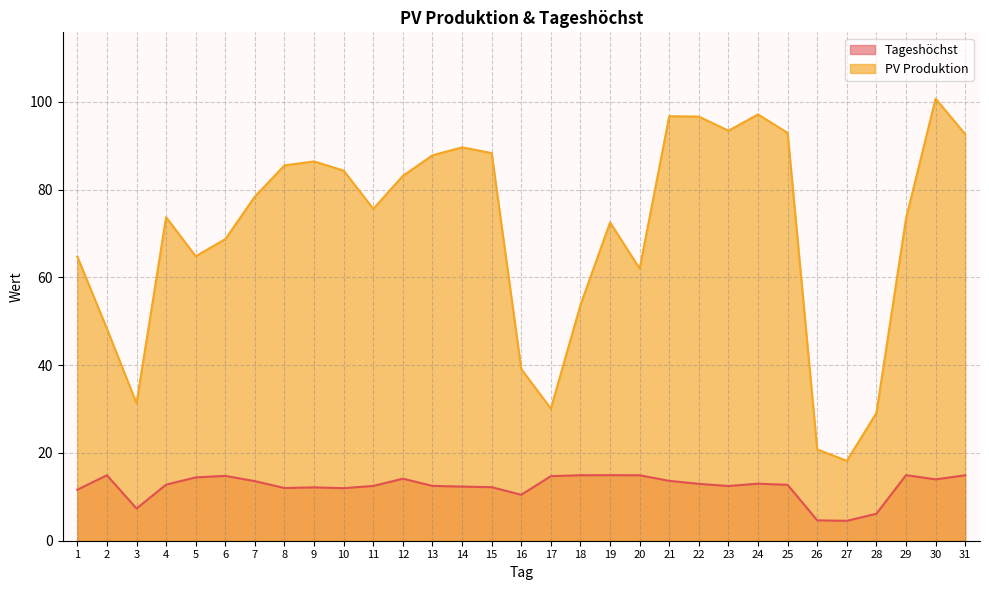

In Tageshöchst, how many points are higher than both neighbors (excluding endpoints)?

7